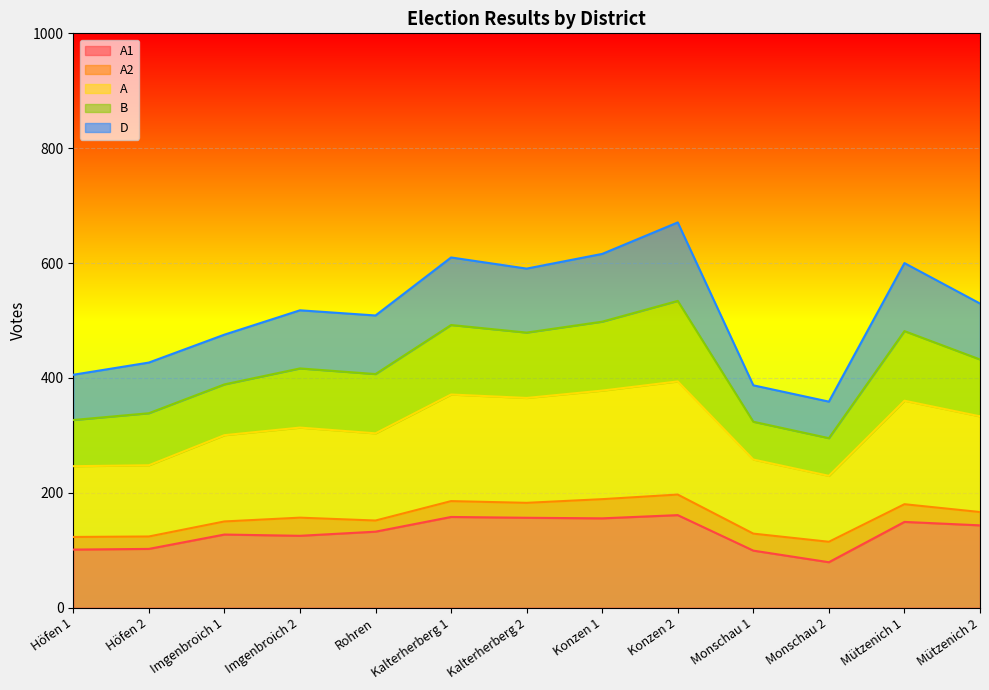

At Monschau 1, list the series in order from smallest to largest.

A2, D, B, A1, A